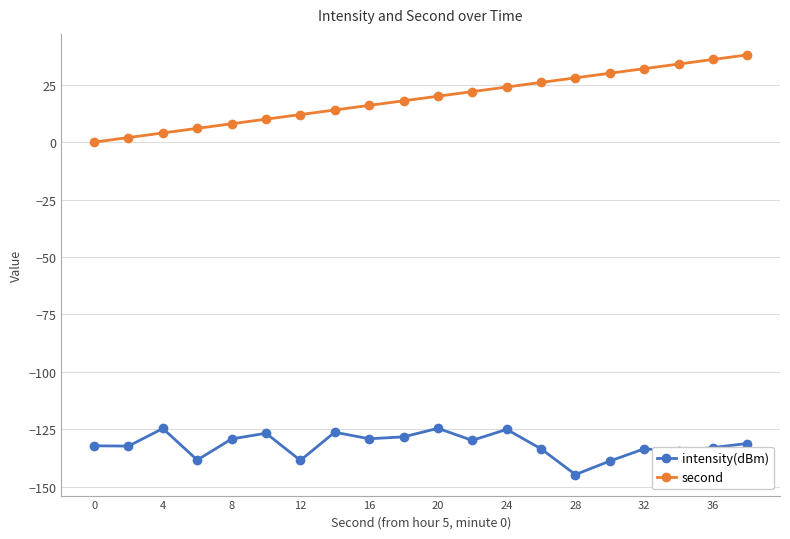

Does the chart display data point markers on the line(s)?

Yes